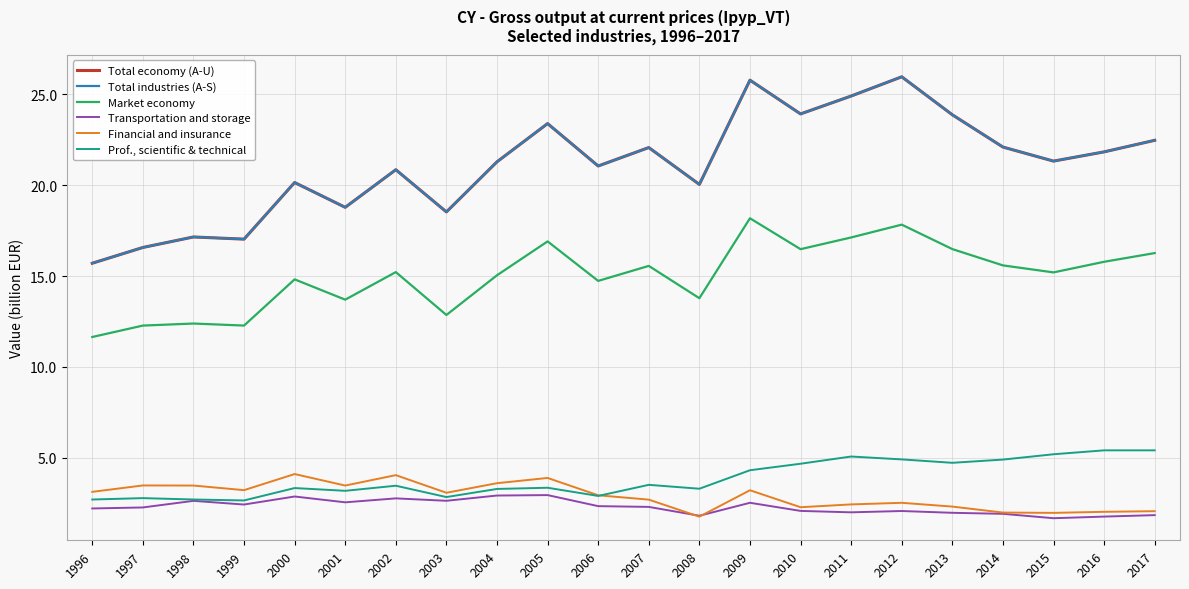

Does the chart have visible grid lines?

Yes